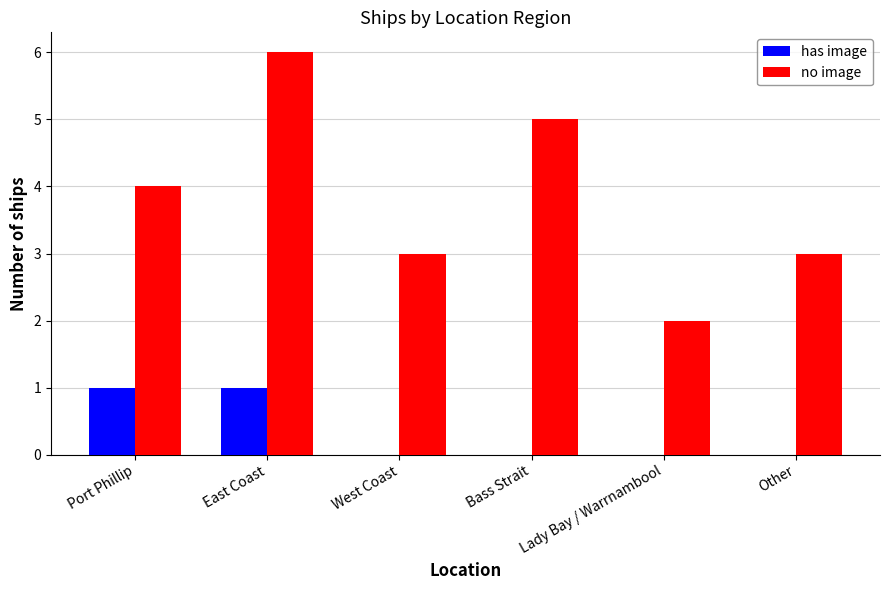

The has image series shows 1 at West Coast. True or false?

False